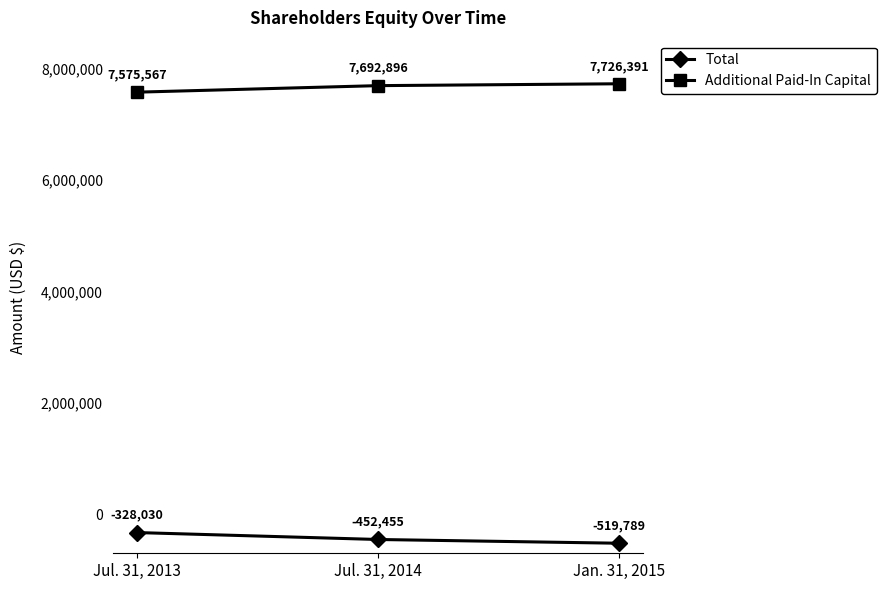

What is the label of the 3rd point from the left?

Jan. 31, 2015